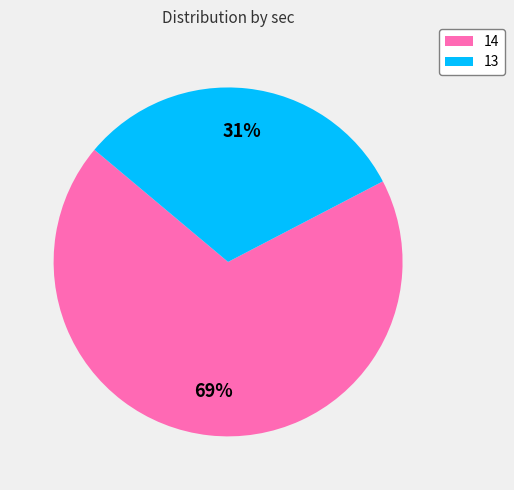

How many slices are in this pie chart?

2